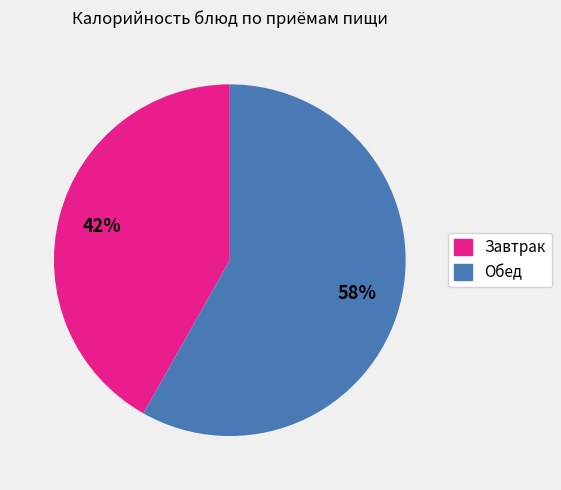

Does any single category account for the majority?

Yes